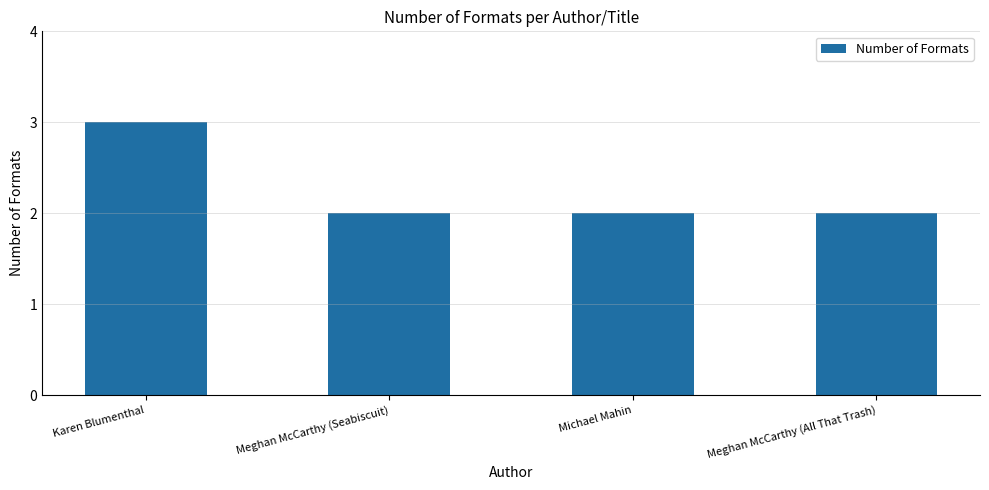

Between Karen Blumenthal and Michael Mahin, which is larger?

Karen Blumenthal